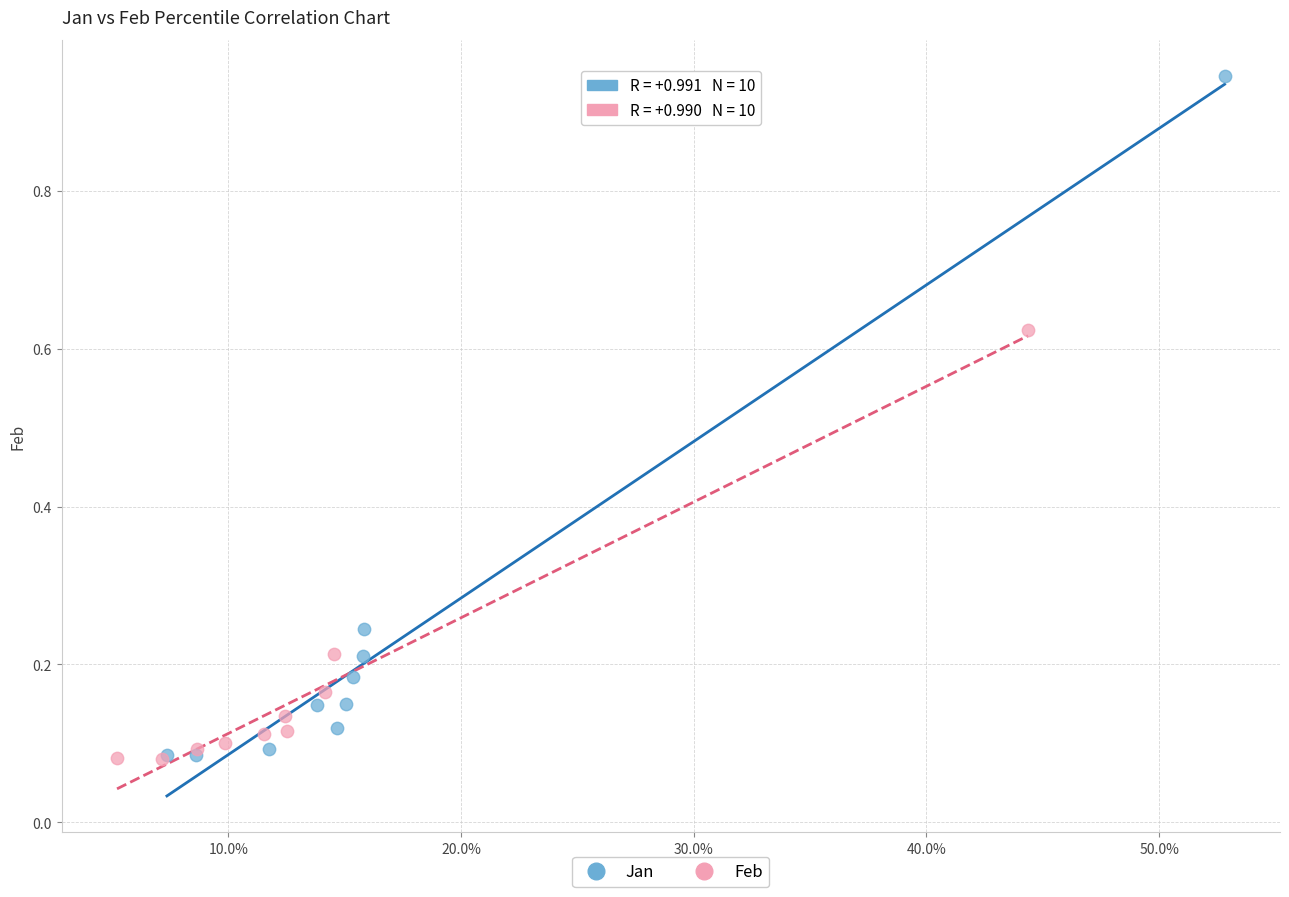

Which series reaches the maximum Y coordinate?

Jan